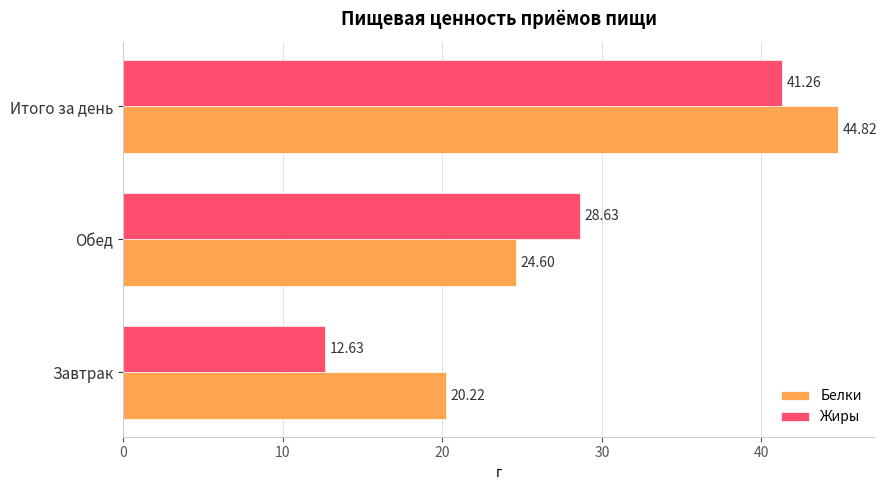

What is the spread (max minus min) of values at Обед?

4.0